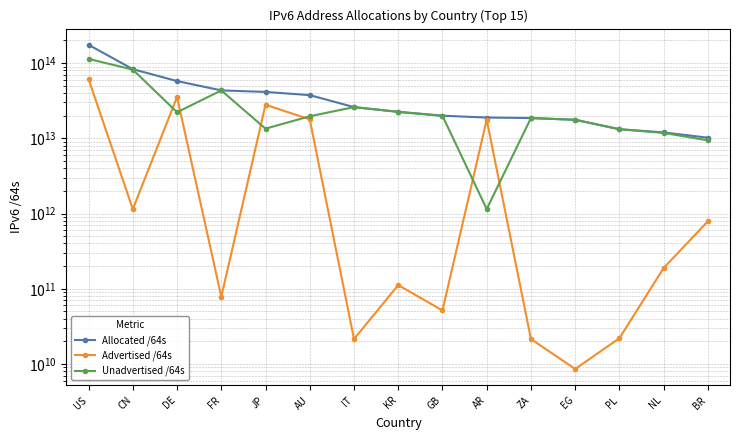

What is the total value across all series at CN?

166000489398272